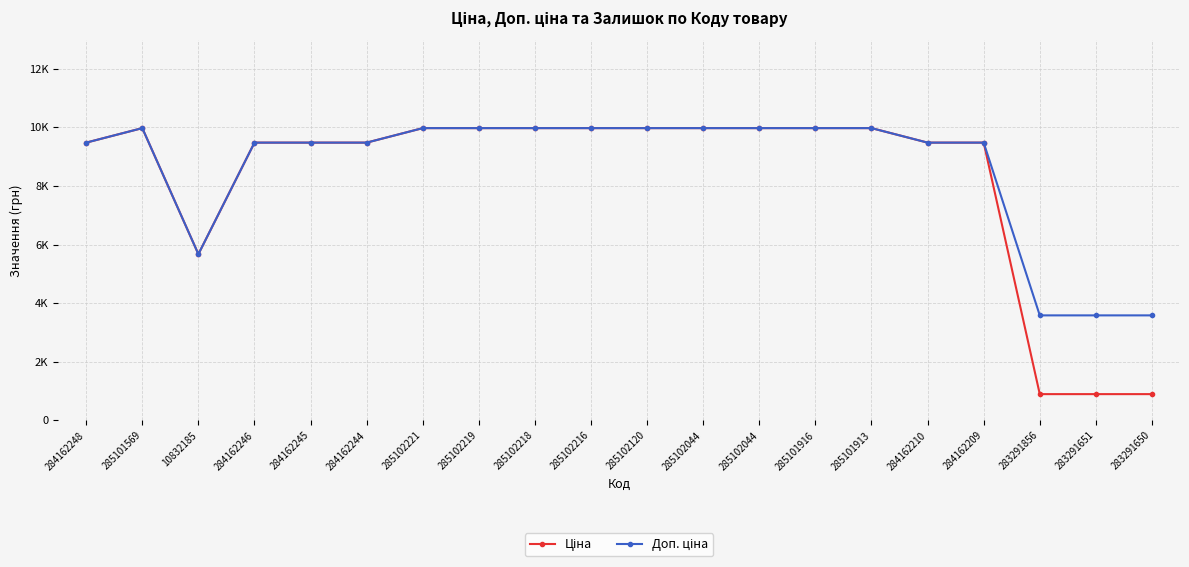

List the series in order of their peak value, highest first.

Ціна, Доп. ціна